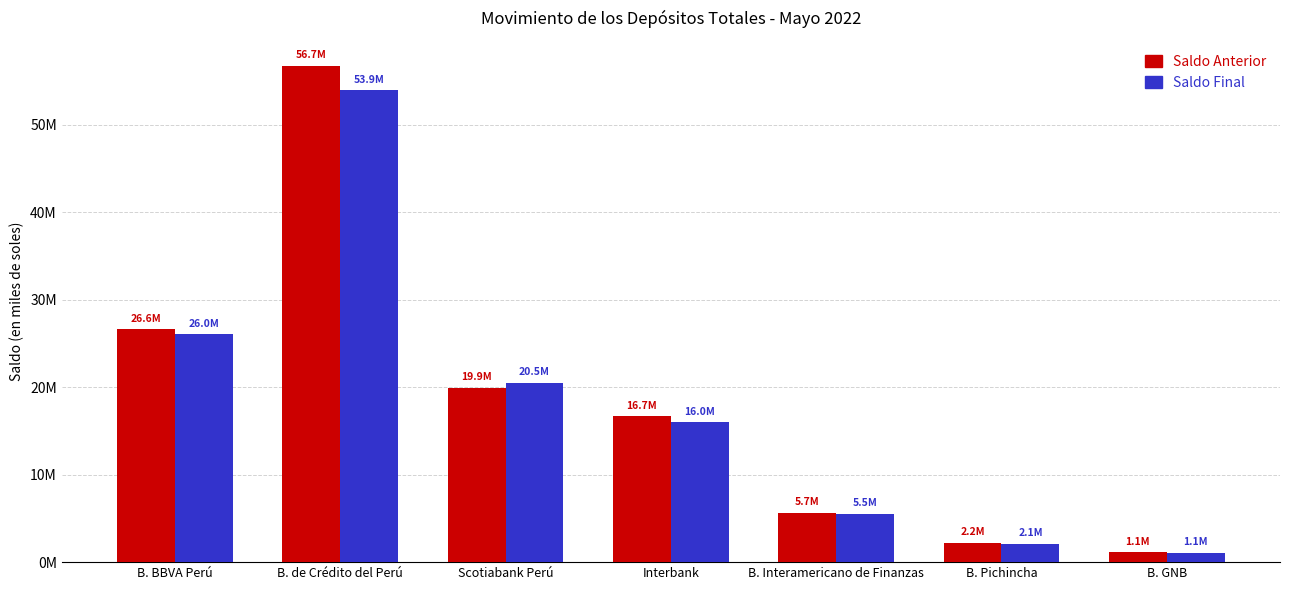

Reading left to right, list all the values displayed in this chart.

Saldo Anterior: 26602968.3	56737148.6	19924307.0	16669295.2	5658161.8	2242527.4	1118008.8
Saldo Final: 26012550.5	53932068.6	20515013.9	15995617.5	5496715.6	2093708.0	1075997.1